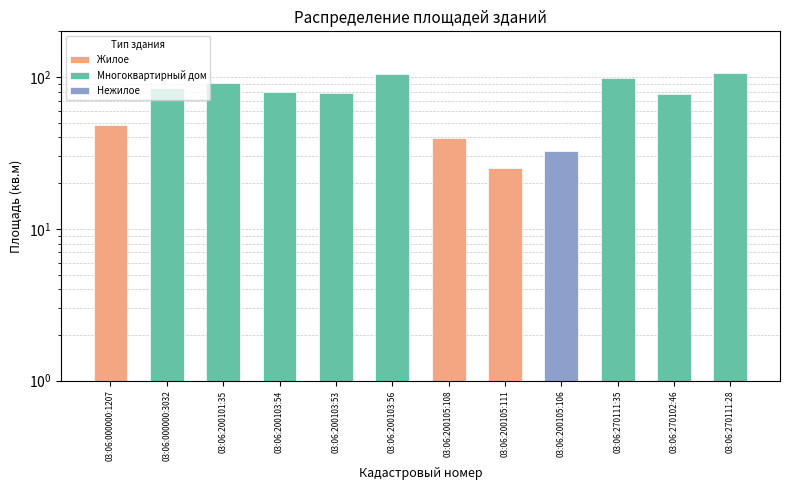

What is the value of the 1st bar from the left?

48.0